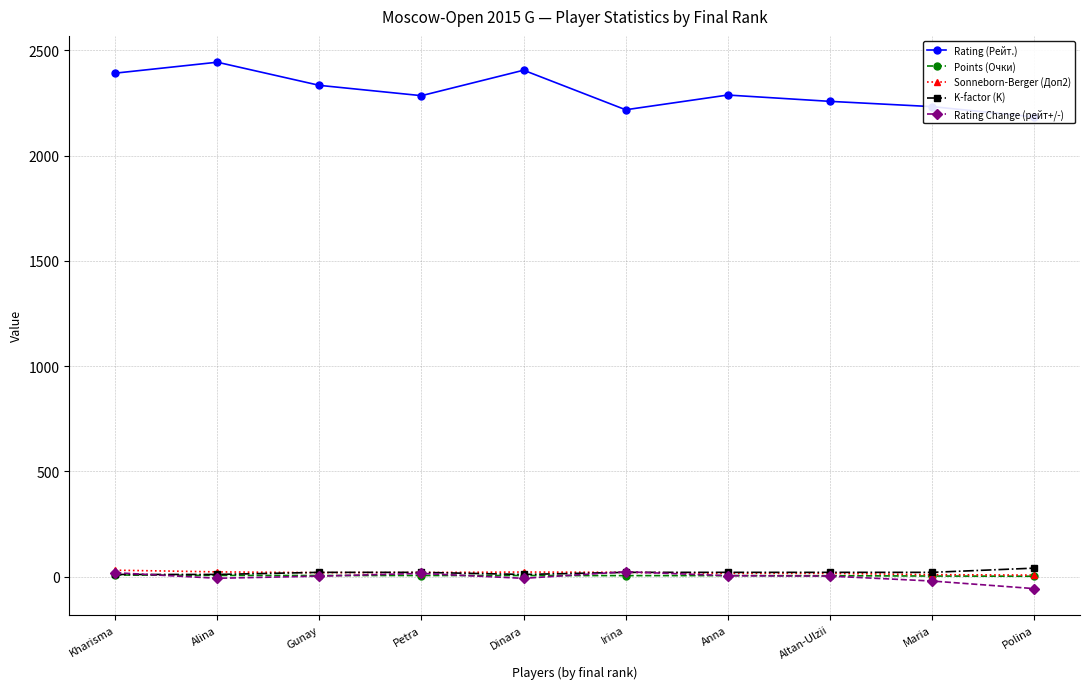

Which series changed the most between Kharisma and Petra?

Rating (Рейт.)